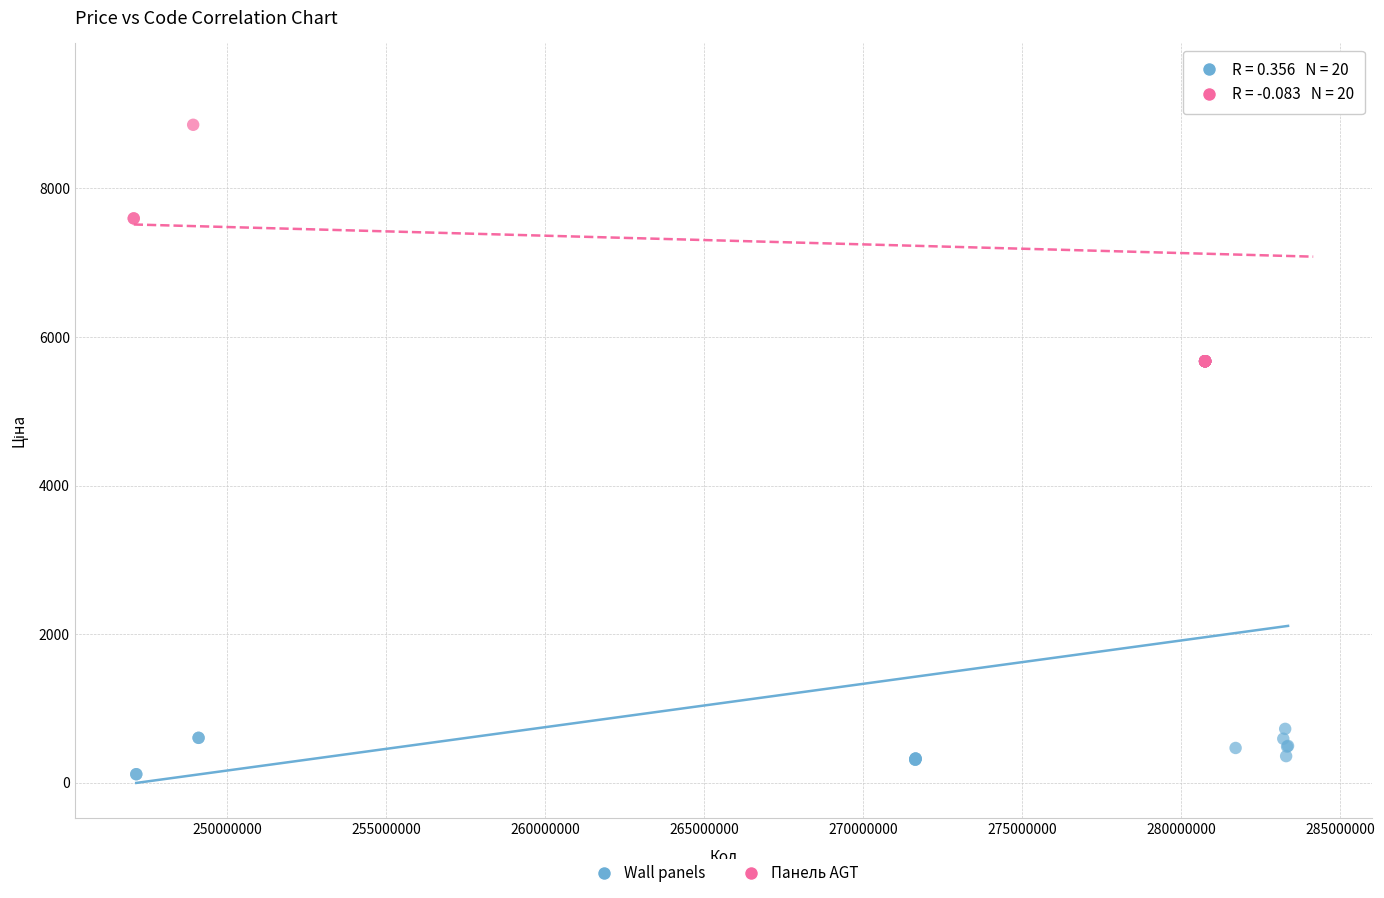

Which series reaches the minimum Y coordinate?

Wall panels